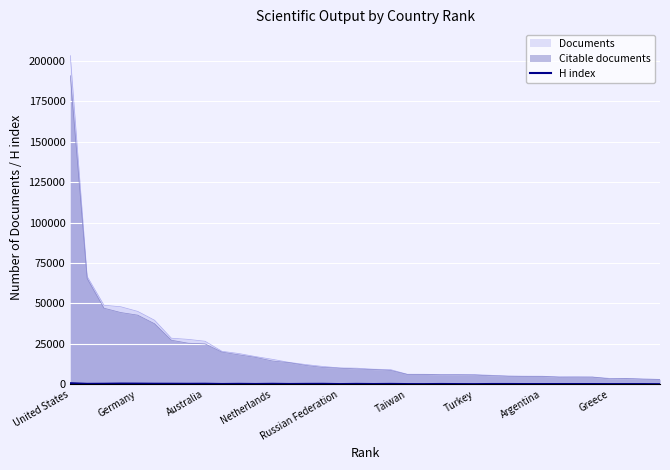

How many lines are shown in the chart?

3